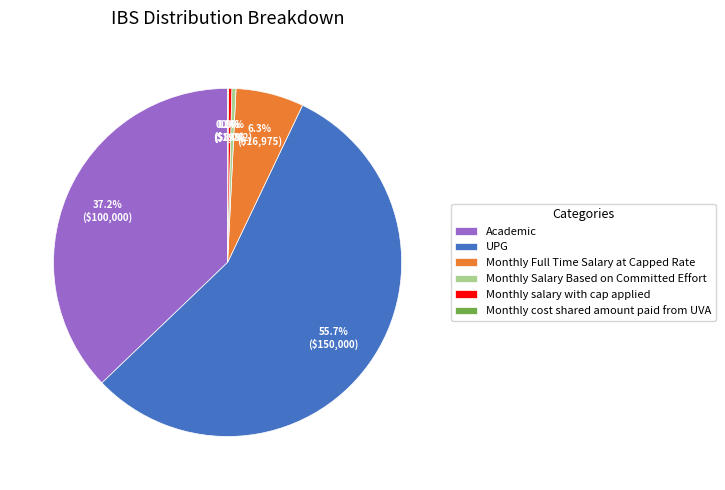

How much of the chart is everything except Academic?

62.8%